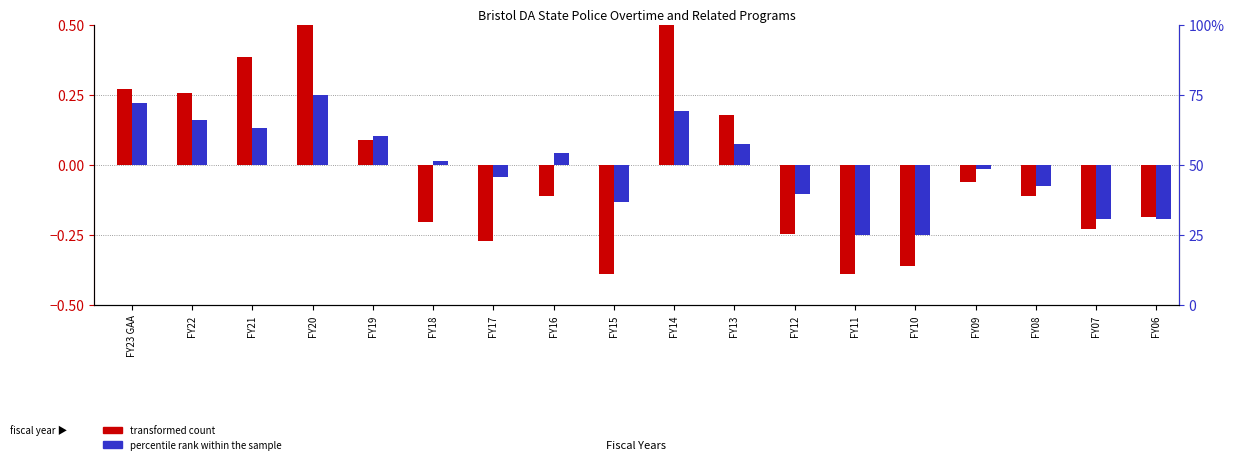

Rank the series at FY22 from highest to lowest value.

transformed count, percentile rank within the sample